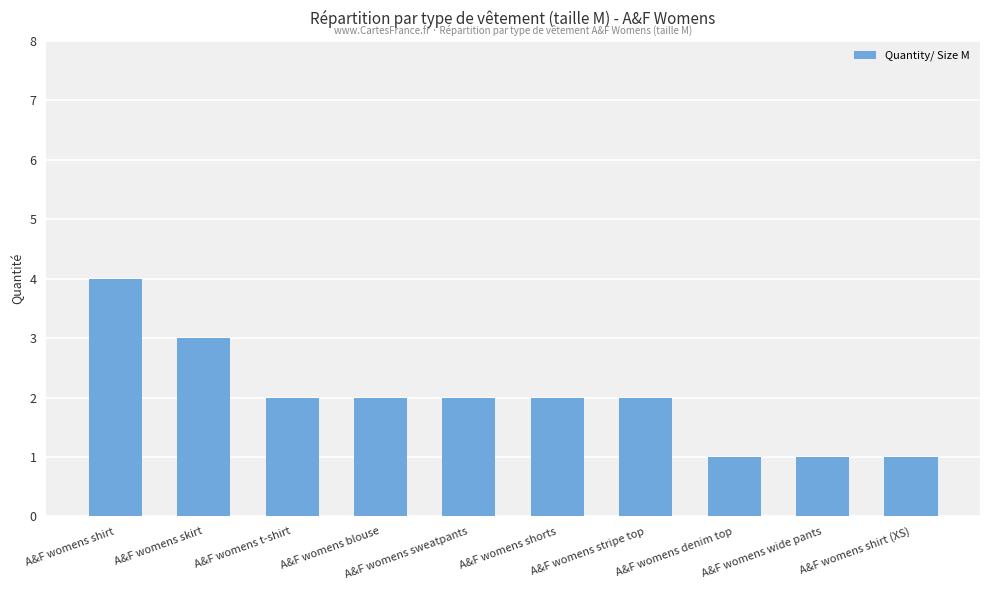

At which category does the chart reach its peak across all series?

A&F womens shirt